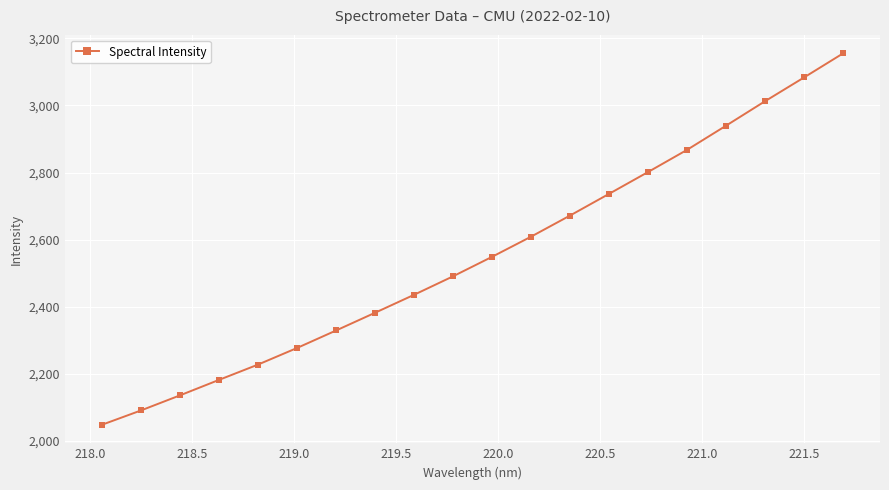

What is the value of the 14th point from the left?

2736.7